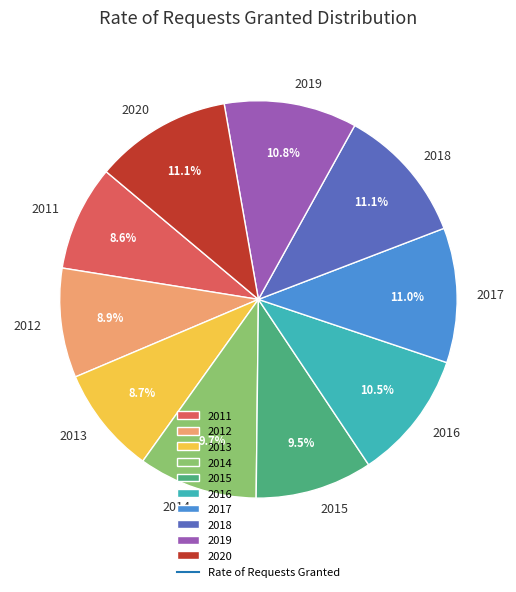

What percentage do 2011 and 2017 together represent?

19.6%